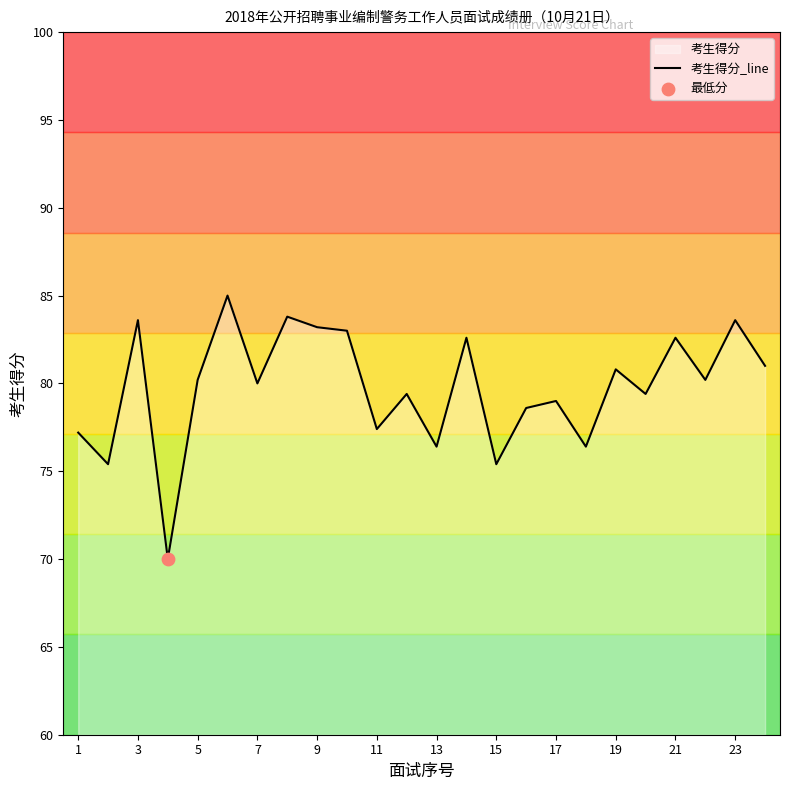

Approximately how many times larger is the value at 17 compared to 19?

1.0